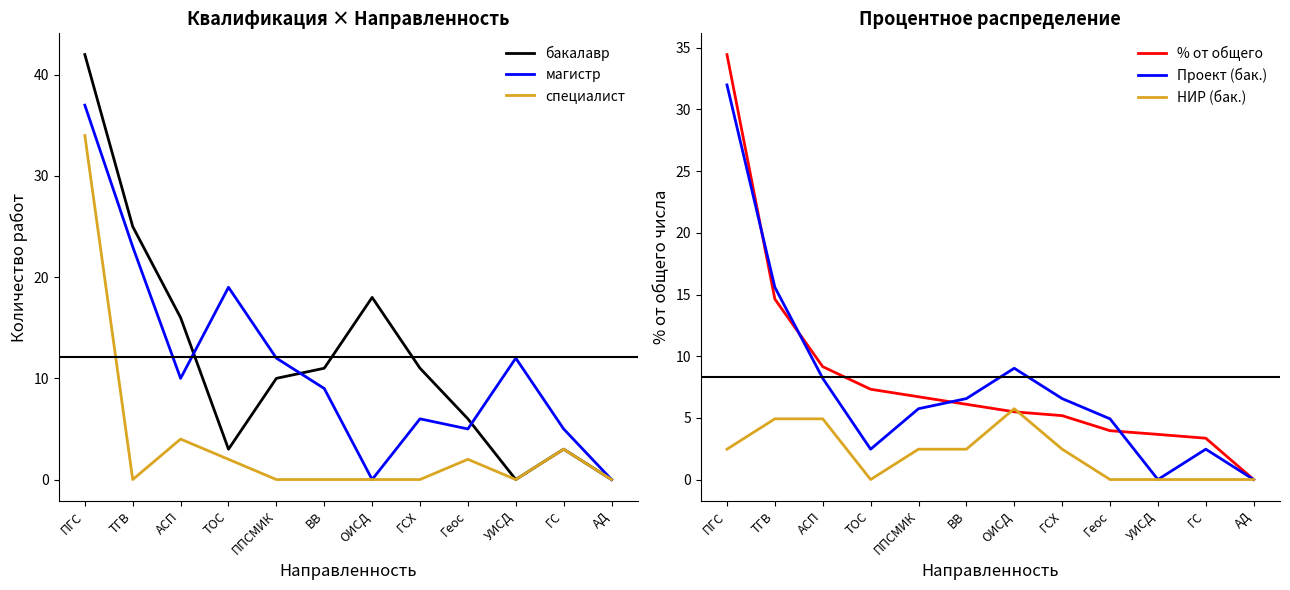

How many data points does each series have?

12